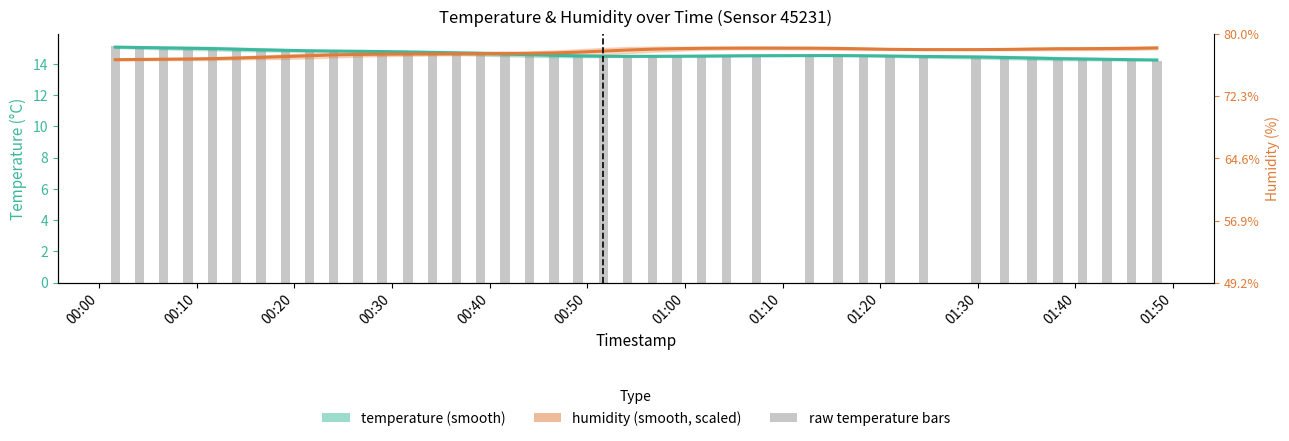

Are the bars horizontal?

No